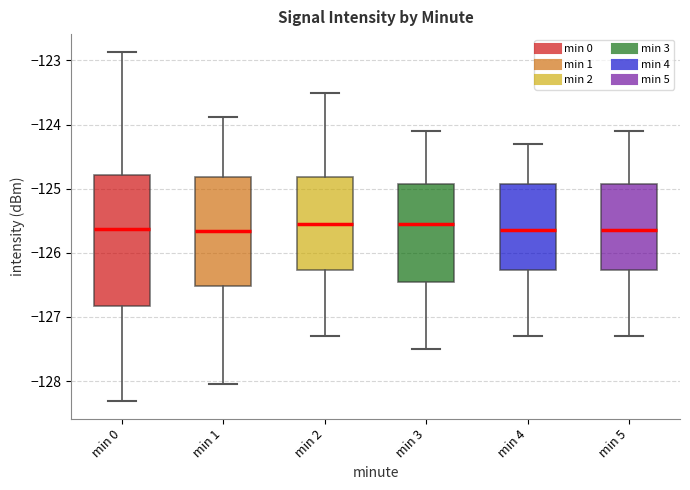

Reading left to right, read every box against the y-axis: the position of its median line, the range the box covers, and the ends of its whiskers. The values are not printed on the chart, so give them approximately, as read against the axis.

min 0: median -125.6, box -126.8 to -124.8, whiskers -128.3 to -122.9
min 1: median -125.7, box -126.5 to -124.8, whiskers -128.0 to -123.9
min 2: median -125.5, box -126.3 to -124.8, whiskers -127.3 to -123.5
min 3: median -125.5, box -126.4 to -124.9, whiskers -127.5 to -124.1
min 4: median -125.6, box -126.3 to -124.9, whiskers -127.3 to -124.3
min 5: median -125.6, box -126.3 to -124.9, whiskers -127.3 to -124.1